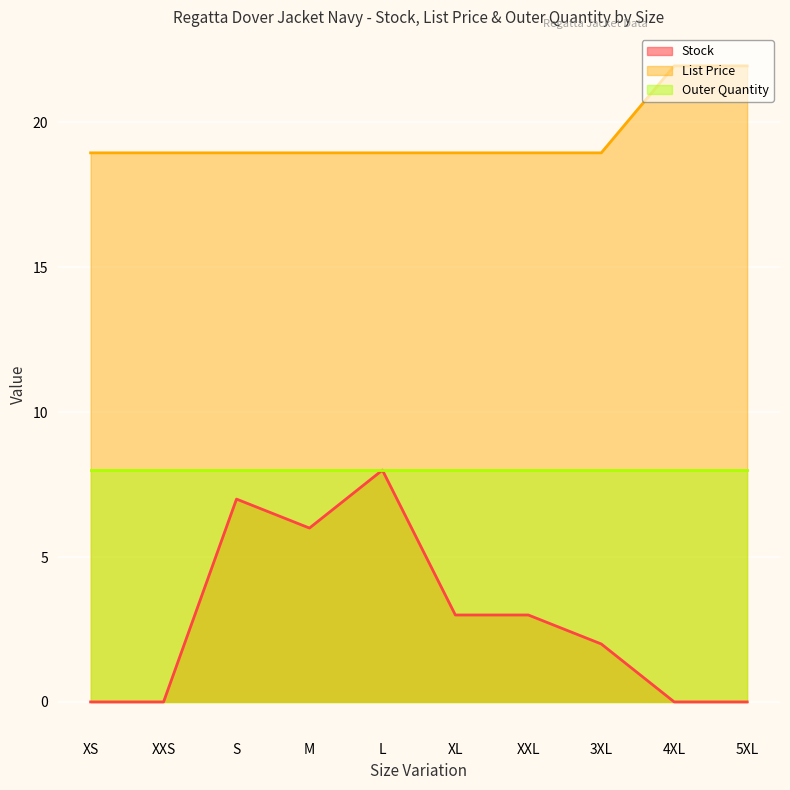

How many Stock values are between 0 and 6?

8